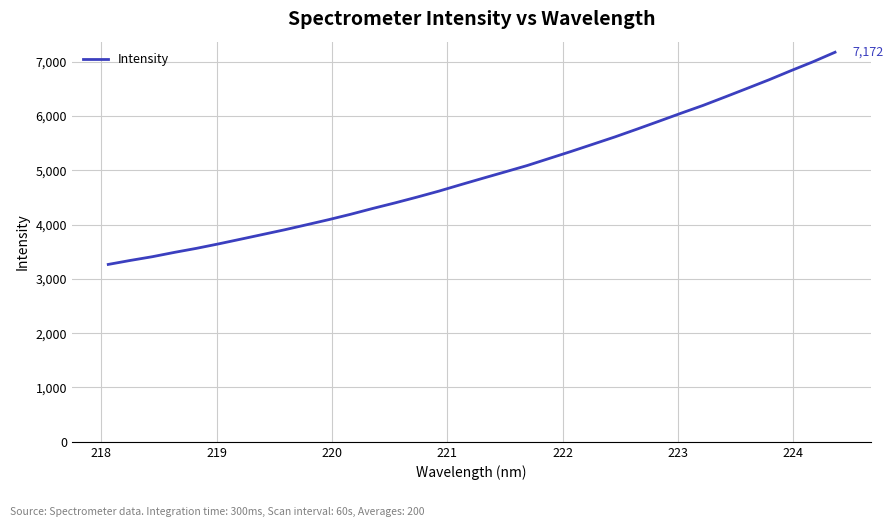

What is the maximum value shown in the chart?

7171.8